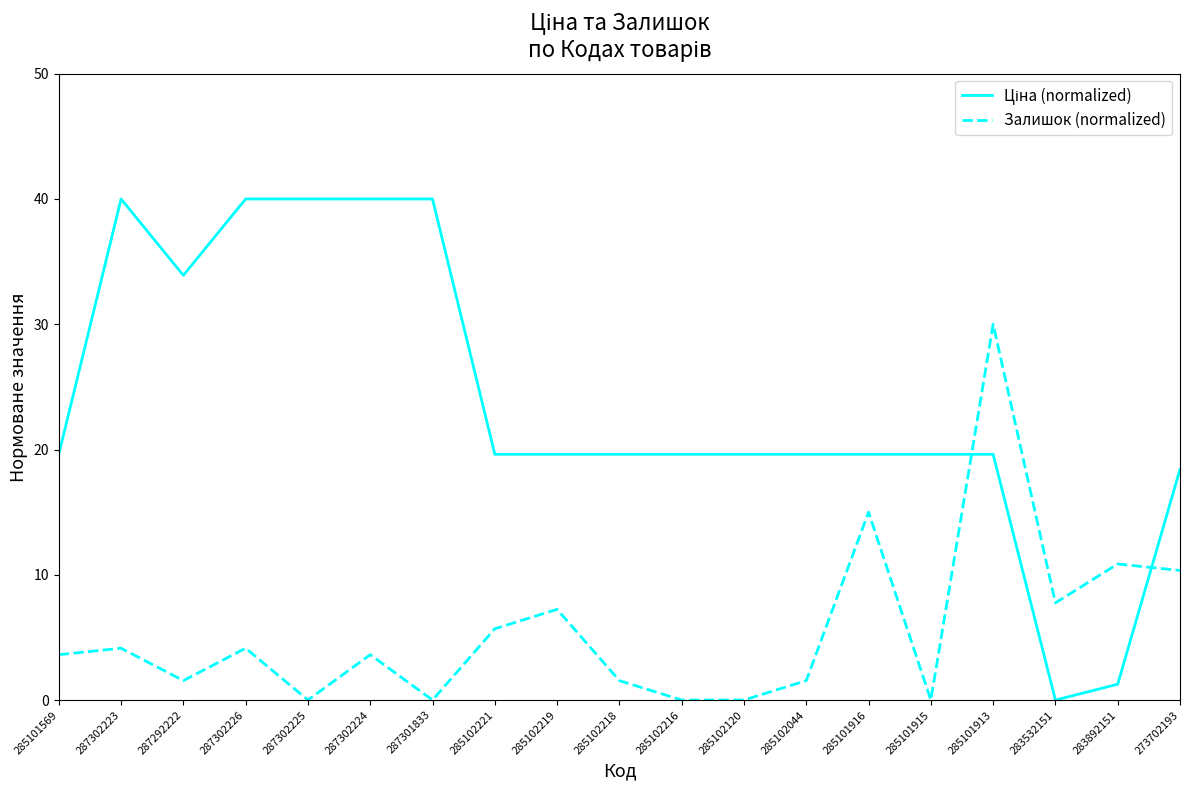

What is the difference between the highest and lowest values at 283532151?

7.8